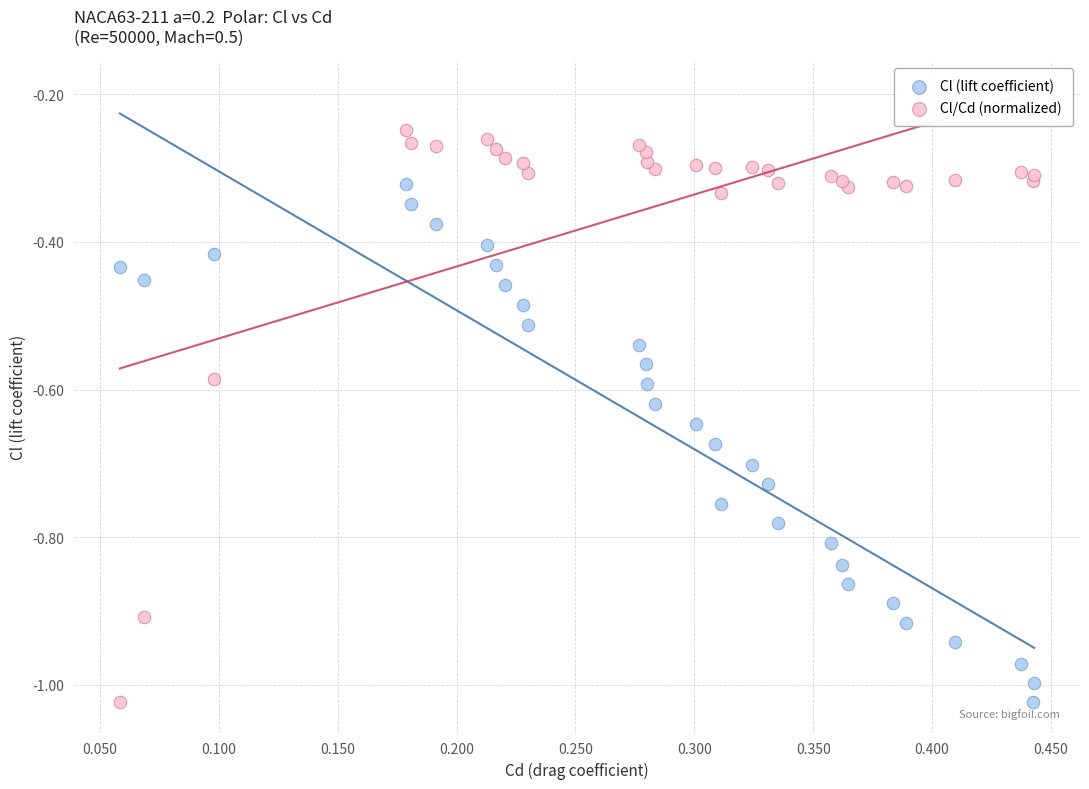

Which series contains the highest Y value?

Cl/Cd (normalized)